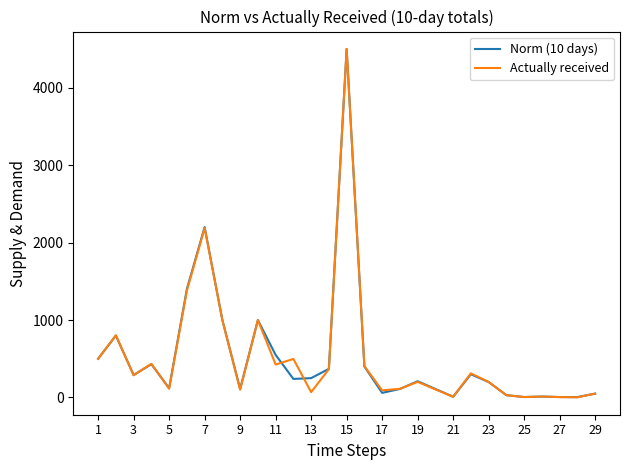

What is the highest value of the Actually received series?

4500.0